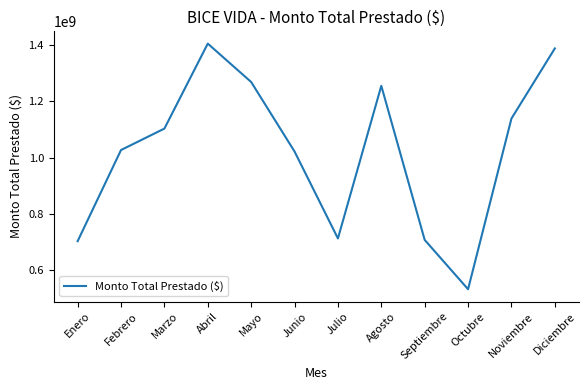

What is the greatest value displayed?

1404787940